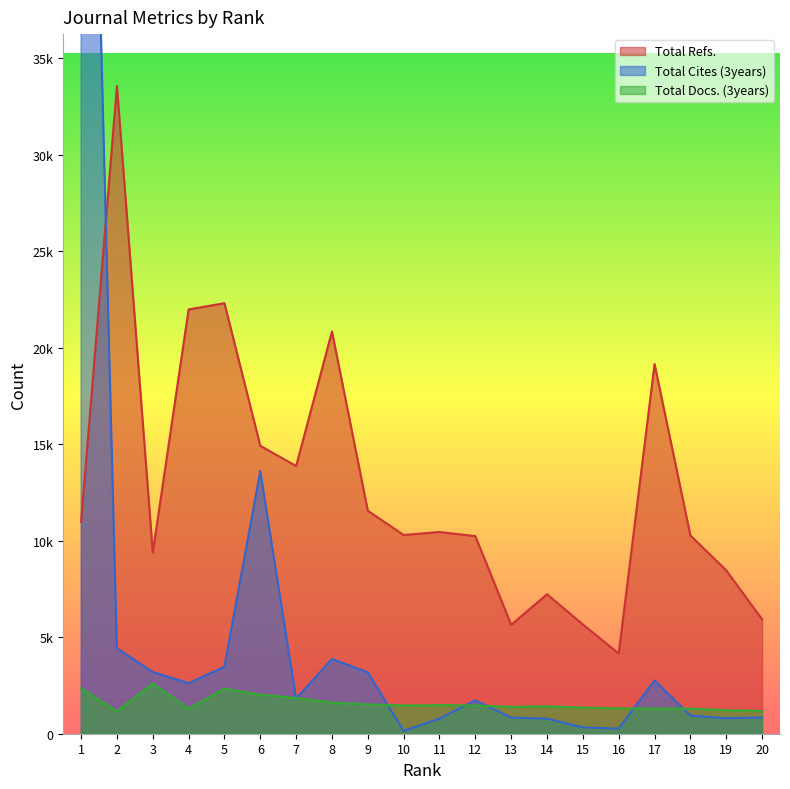

List the series in order of their peak value, lowest first.

Total Docs. (3years), Total Refs., Total Cites (3years)